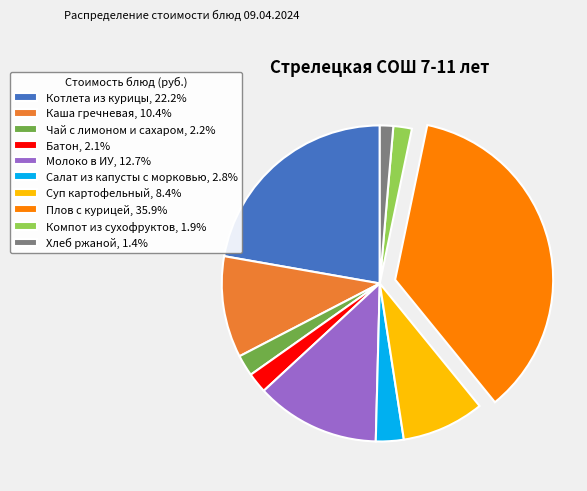

Is it true that Салат из капусты с морковью is 3% of the pie?

True